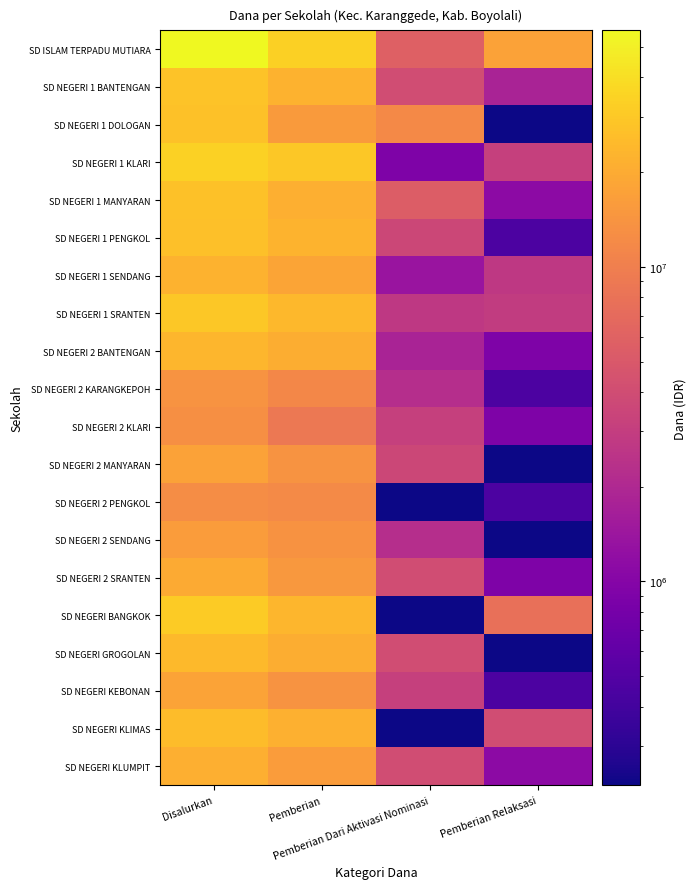

How many data points does each series have?

4